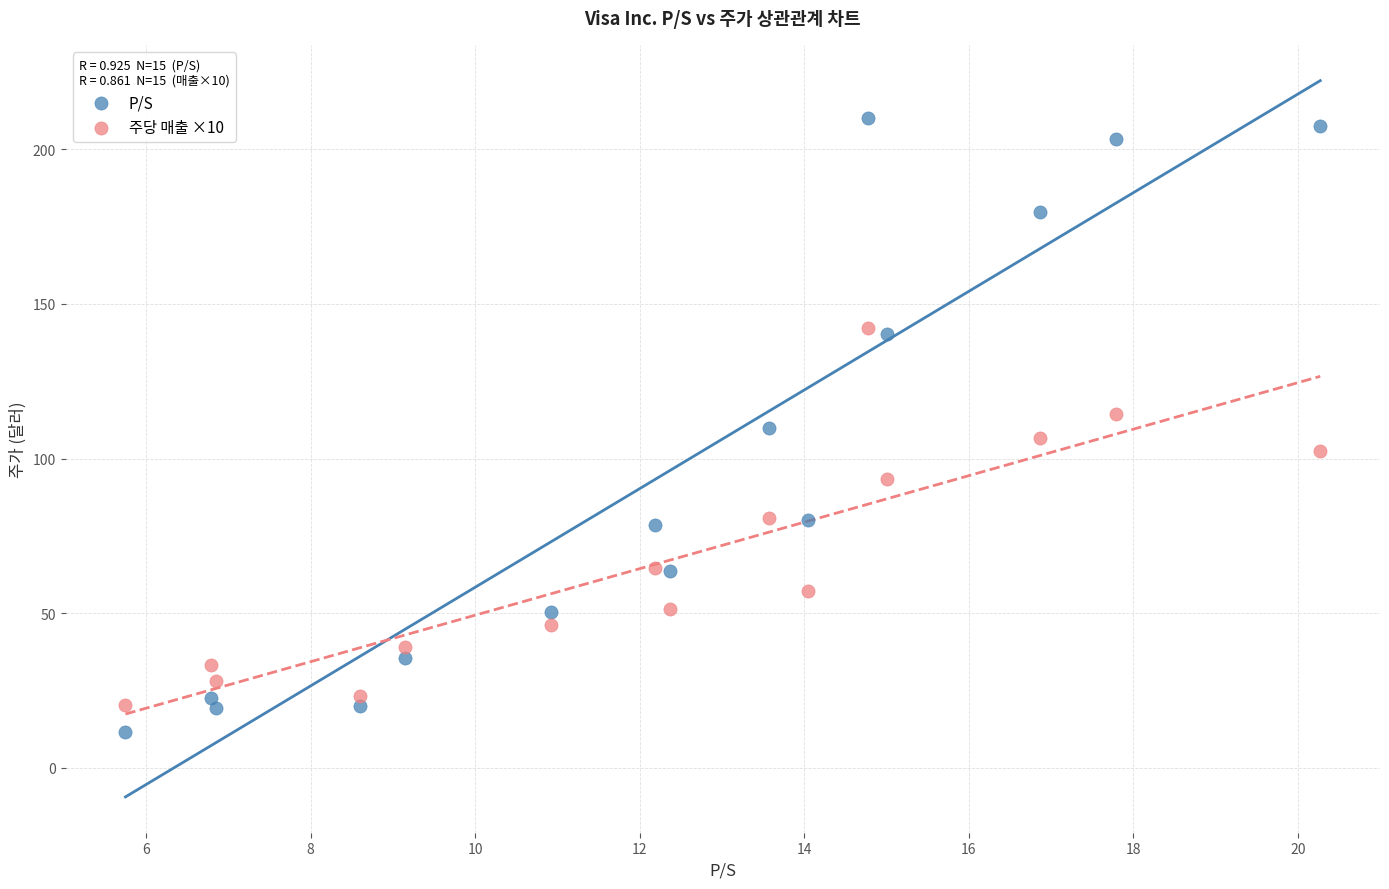

Which series contains the highest Y value?

P/S